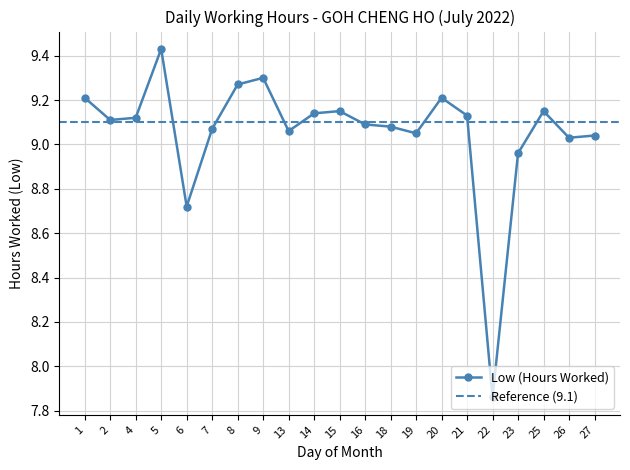

True or false: the data shows 3.7 at 16.

False